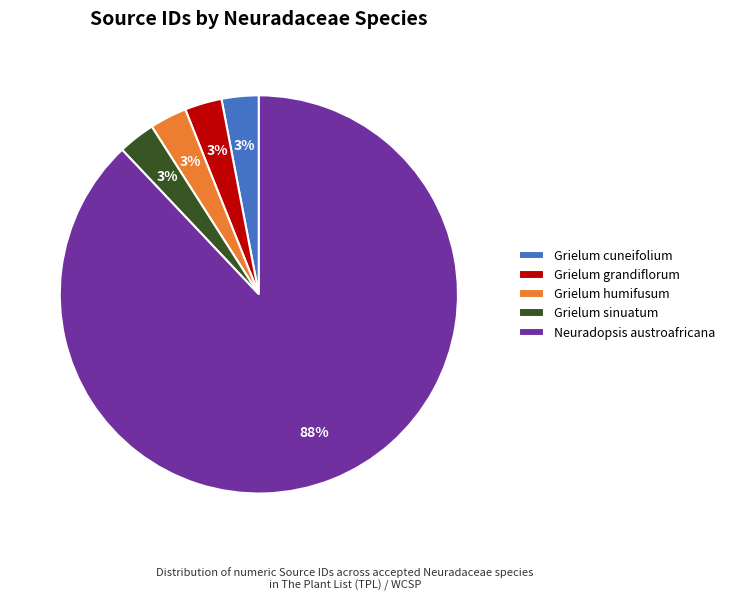

Does any single category account for the majority?

Yes